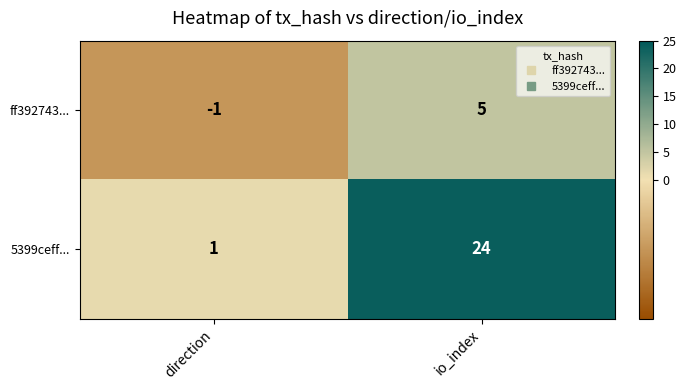

At how many categories does at least one series exceed 21?

1